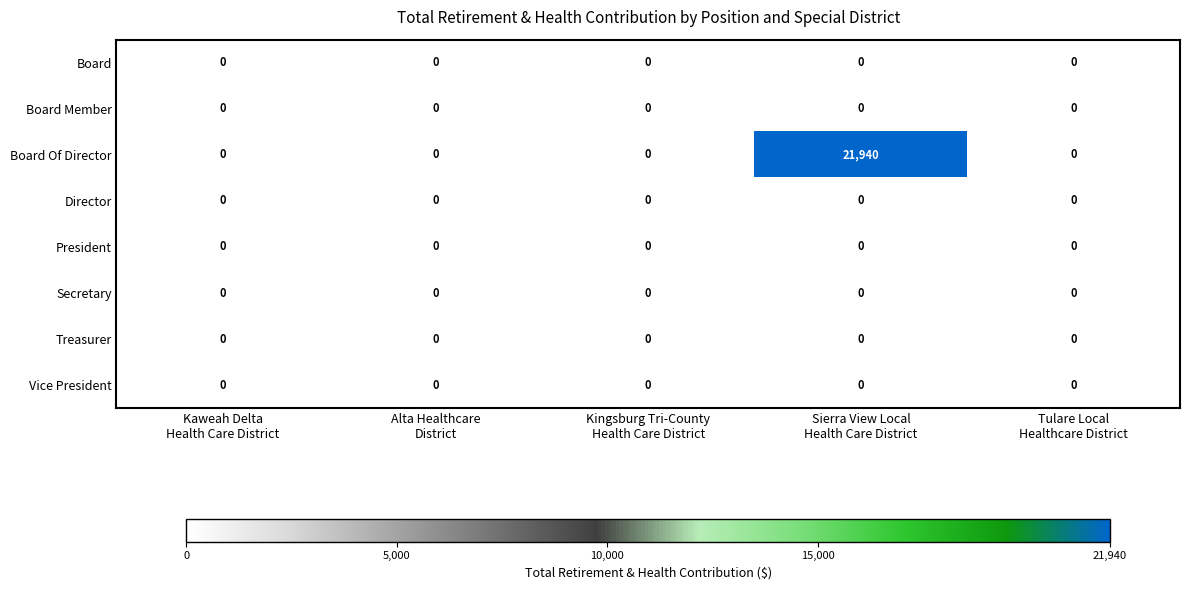

What is the sum of all Board Of Director values?

21940